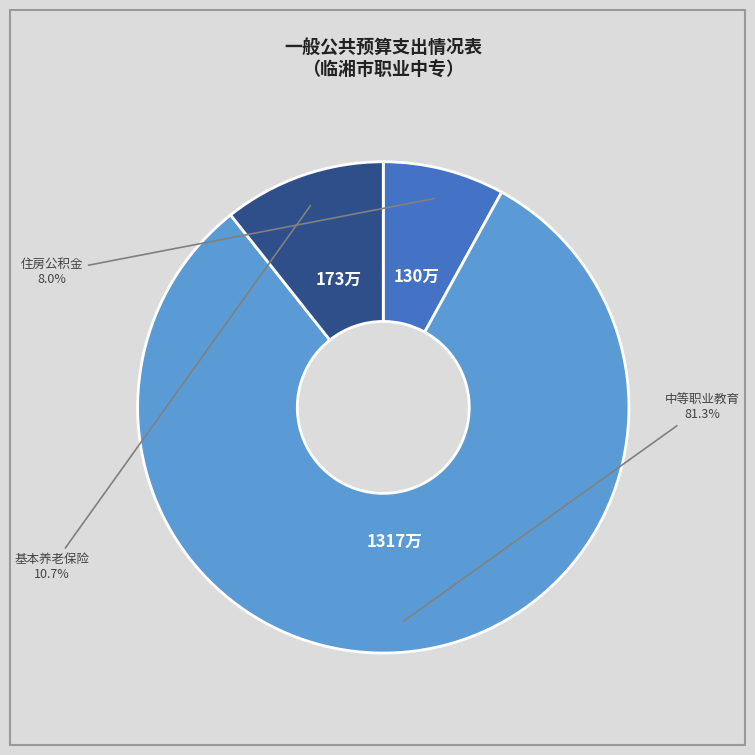

Is there a majority slice in this chart?

Yes